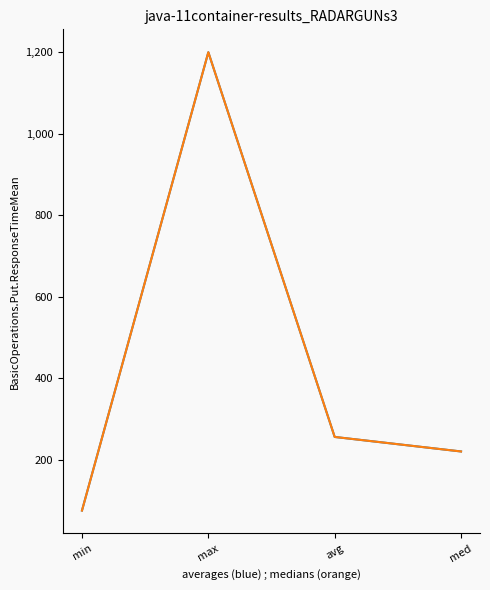

Does the chart display data point markers on the line(s)?

No